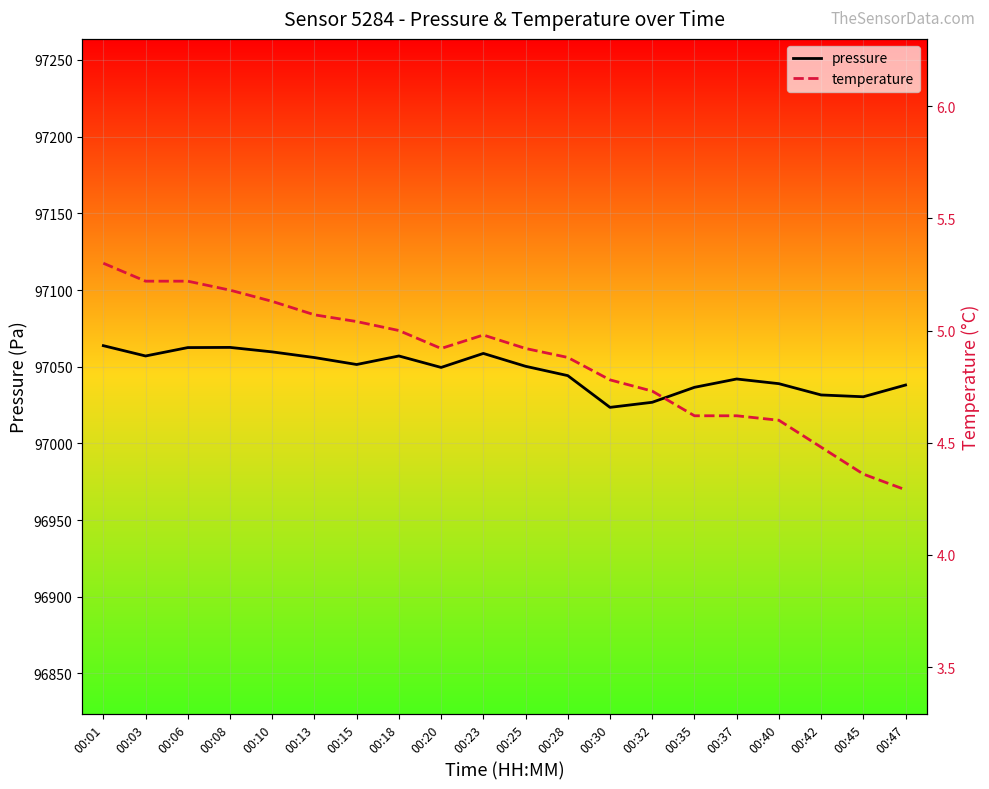

Which series has the widest spread of values?

pressure